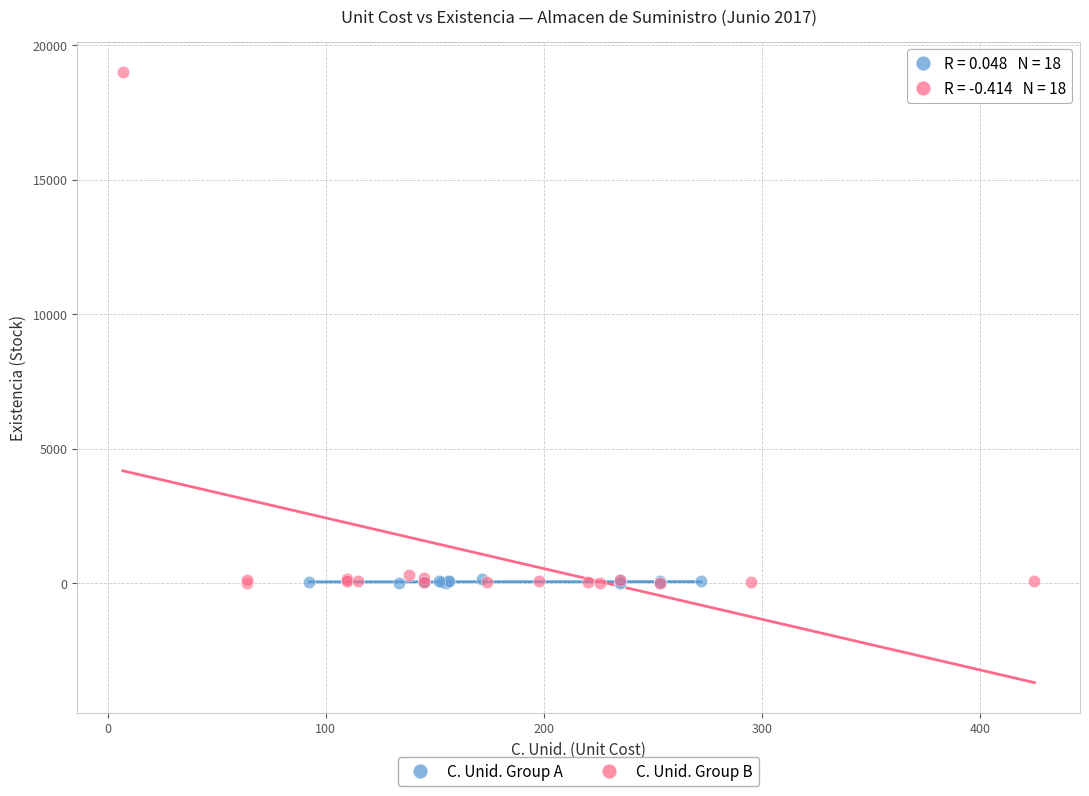

Which series contains the highest Y value?

C. Unid. Group B